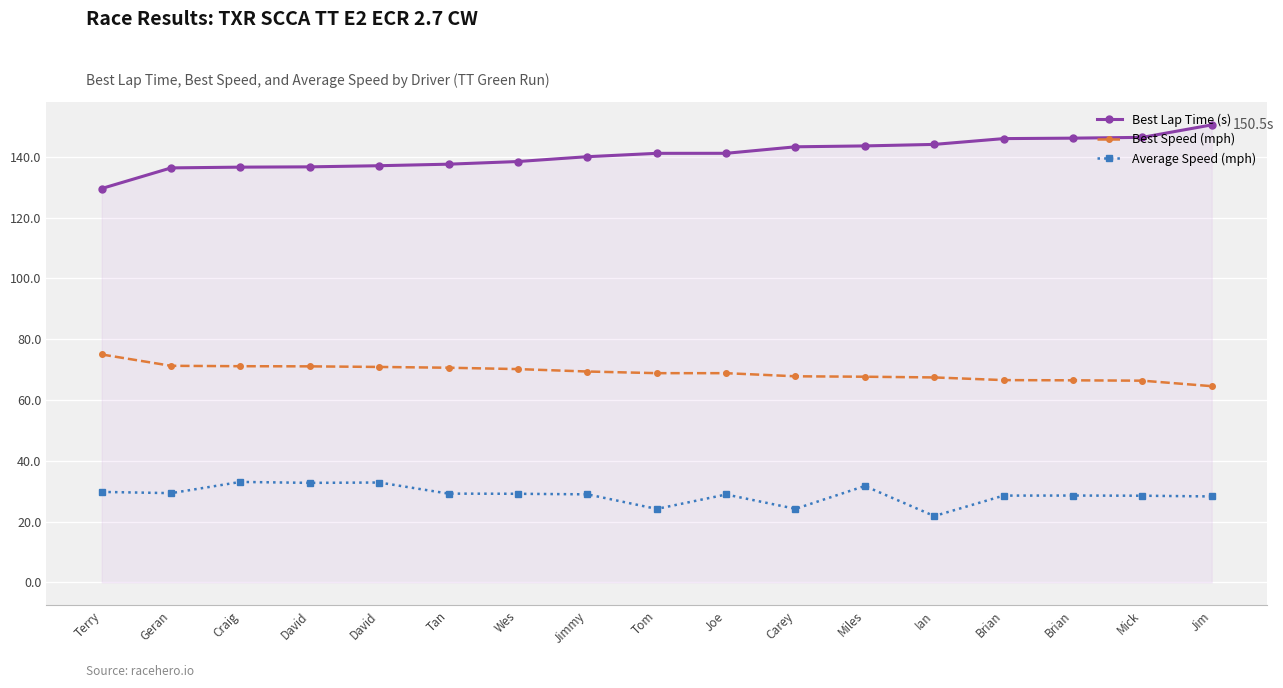

True or false: Average Speed (mph) has a value of 29.2 at Tan.

True